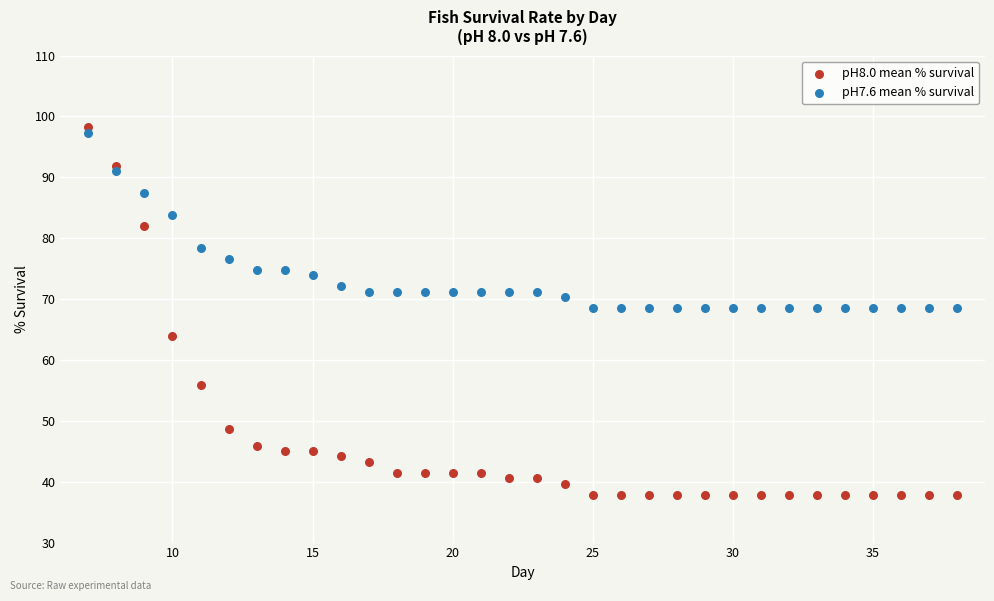

Which series reaches the minimum Y coordinate?

pH8.0 mean % survival